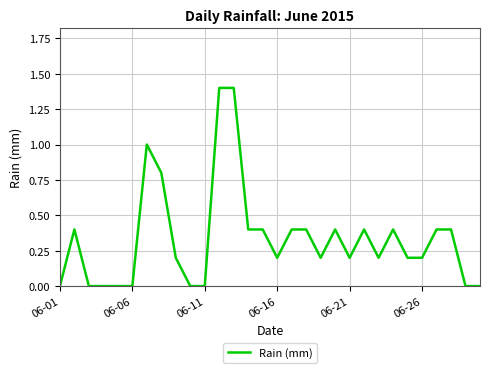

How many lines are shown in the chart?

1